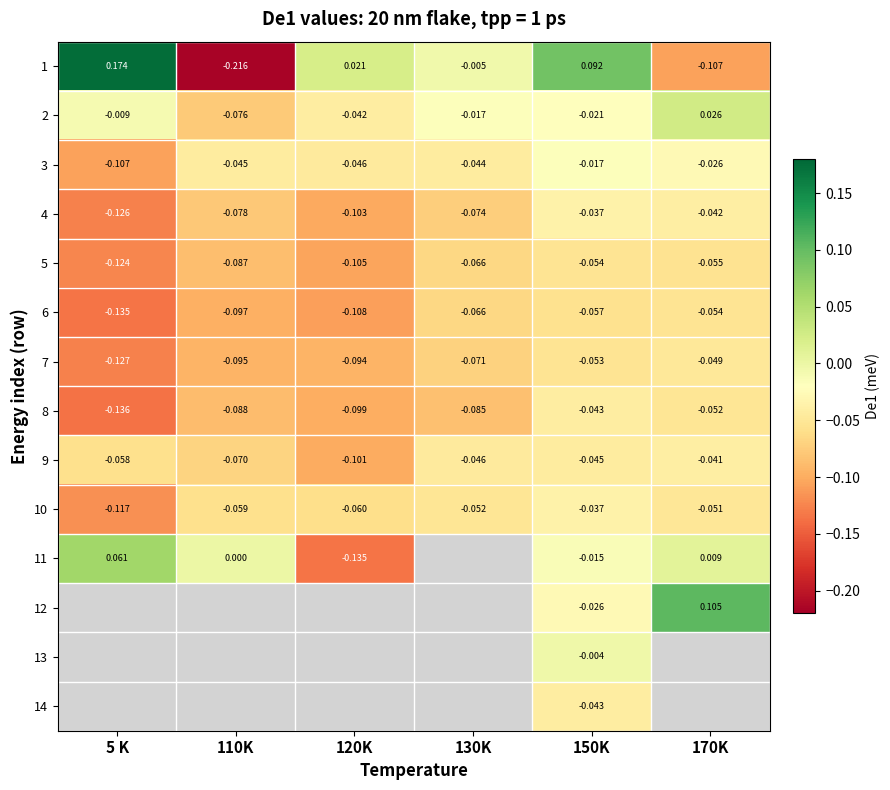

How many values in 2 are below zero?

5